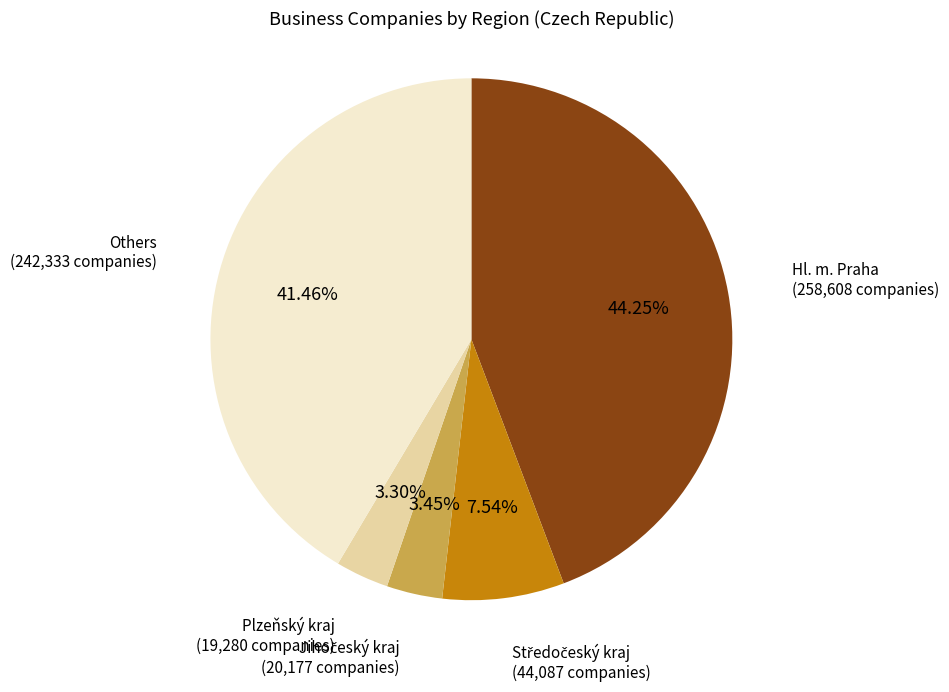

To the nearest percent, what percentage of the pie is Plzeňský kraj?

3%